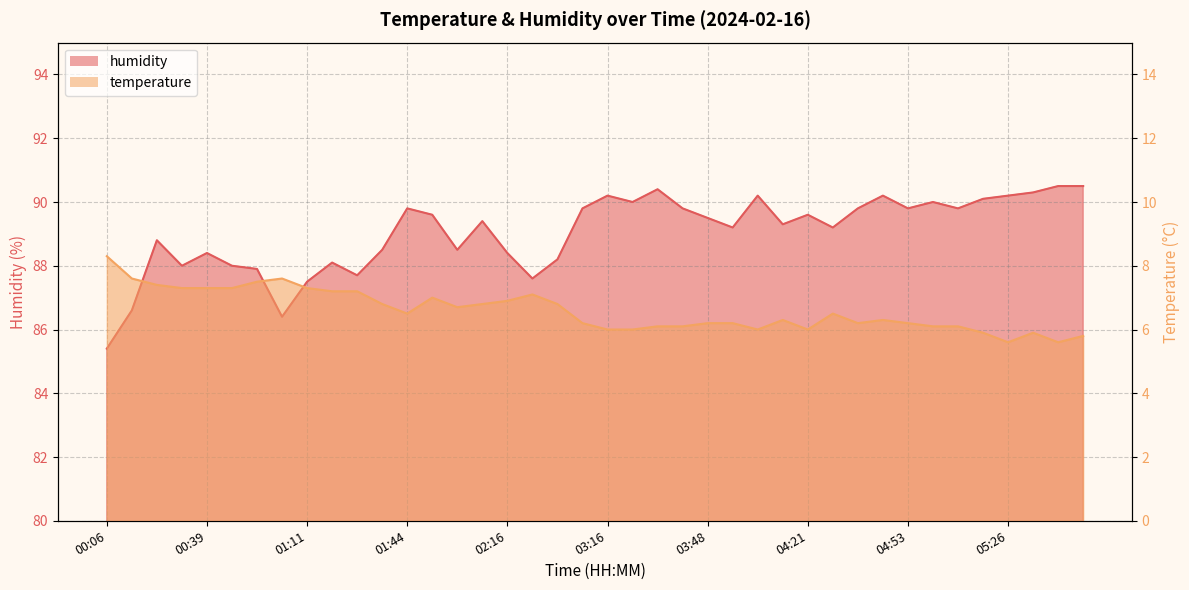

Which series has the largest total across all categories?

humidity